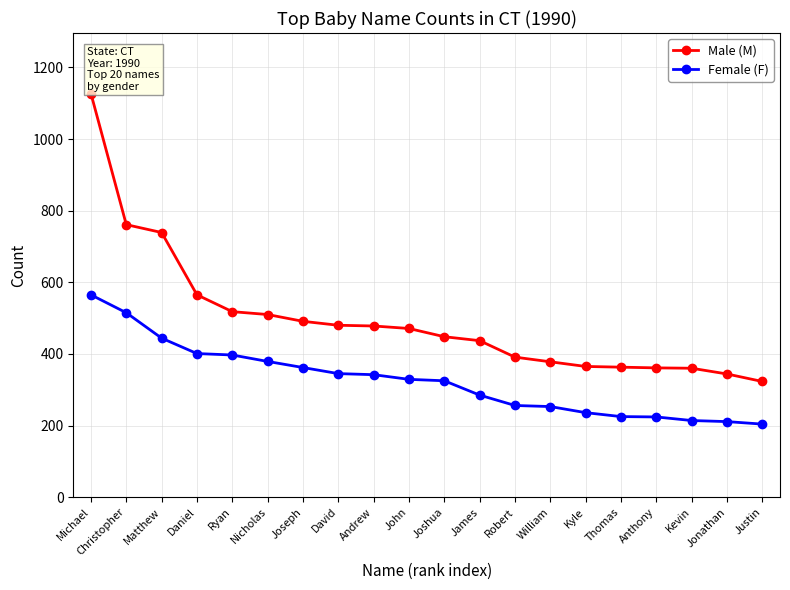

List the series in order of their overall mean, lowest first.

Female (F), Male (M)